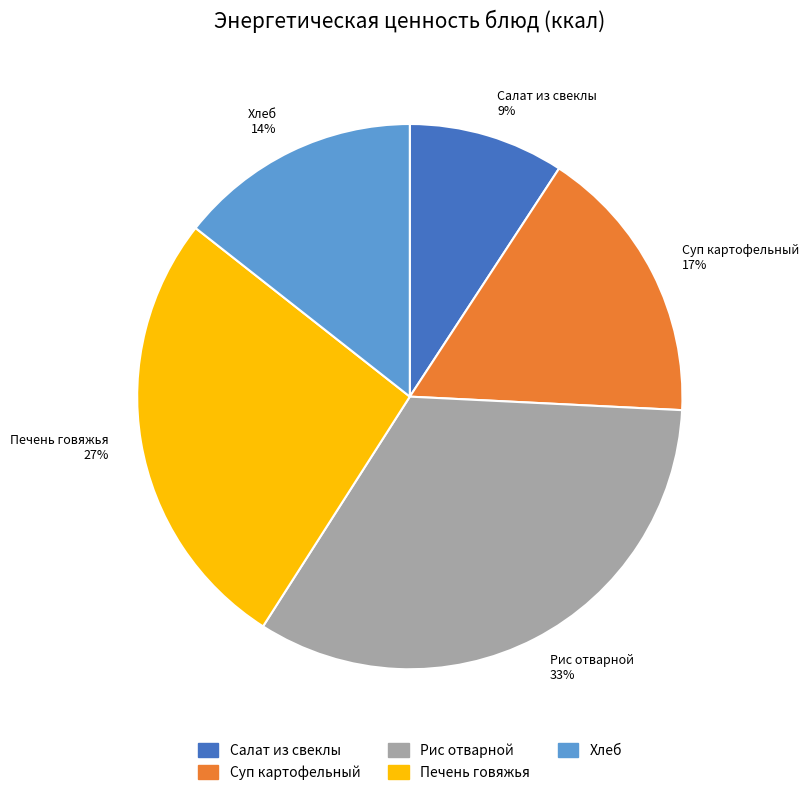

Is Суп картофельный the majority of the pie?

No